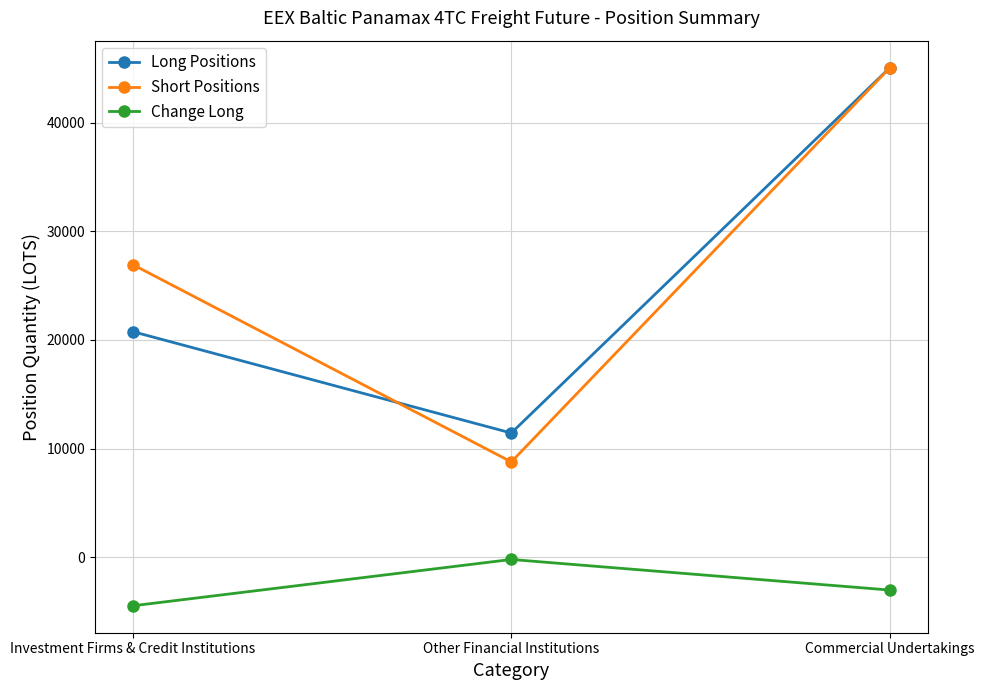

Which label corresponds to the smallest value in the chart?

Investment Firms & Credit Institutions